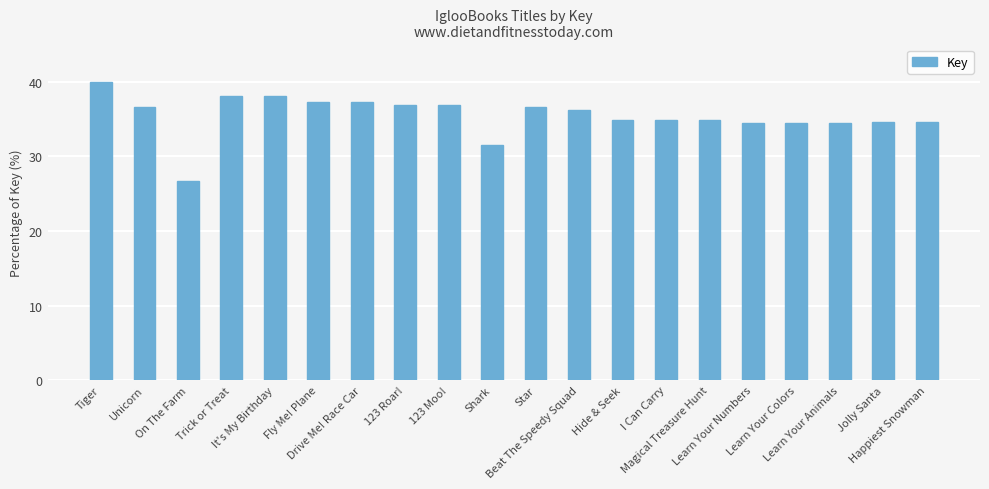

At which label does the data first exceed 36?

Tiger